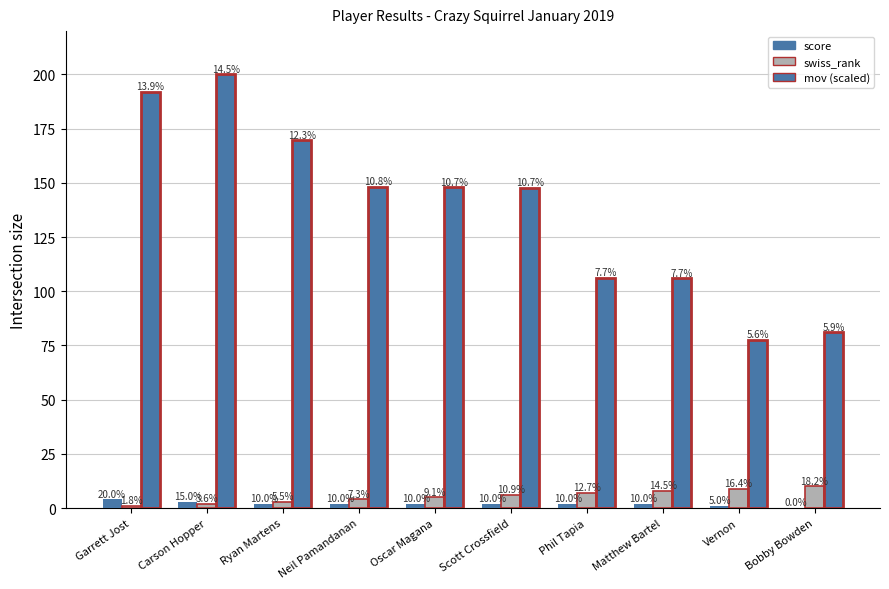

Which series changed the most between Carson Hopper and Oscar Magana?

mov (scaled)